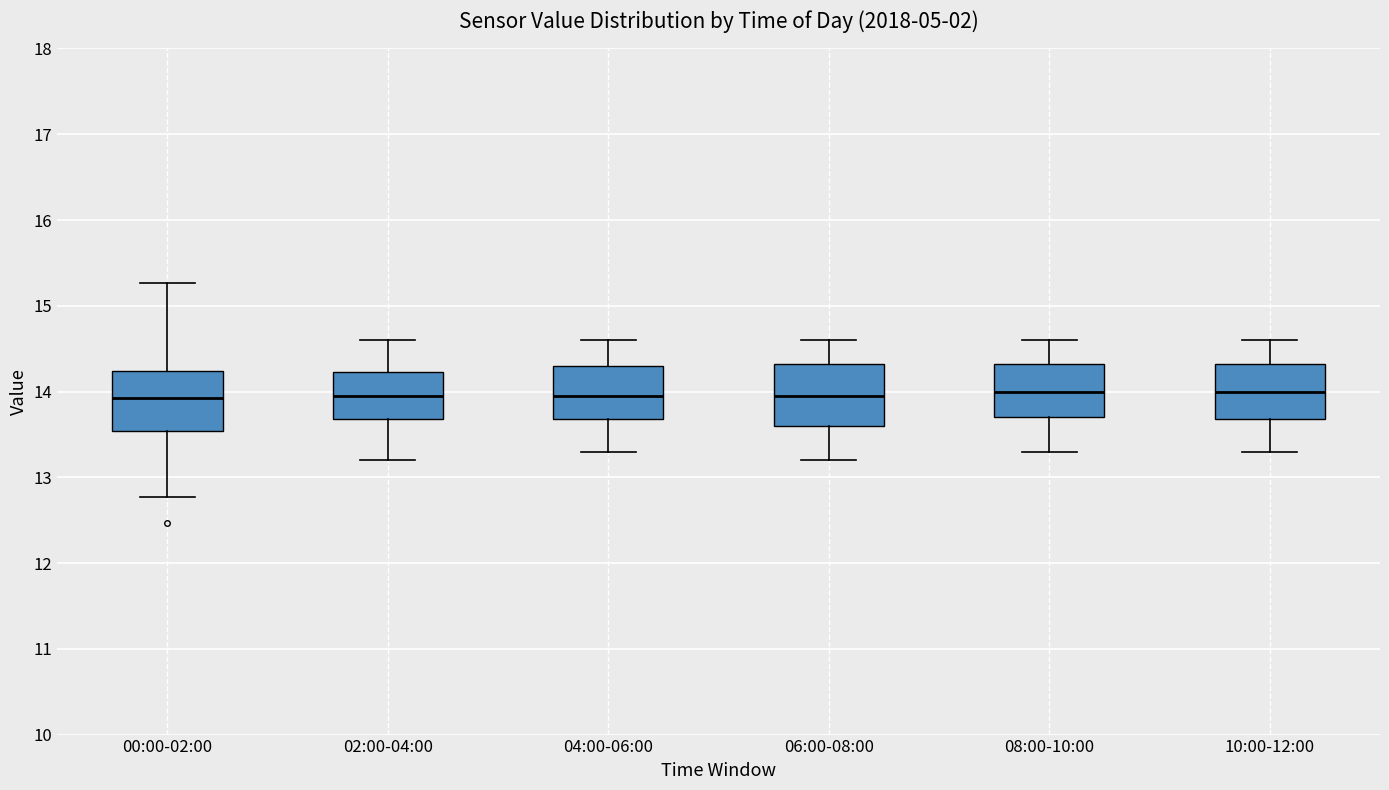

Reading left to right, read every box against the y-axis: the position of its median line, the range the box covers, and the ends of its whiskers. The values are not printed on the chart, so give them approximately, as read against the axis.

00:00-02:00: median 13.9, box 13.5 to 14.2, whiskers 12.8 to 15.3
02:00-04:00: median 14.0, box 13.7 to 14.2, whiskers 13.2 to 14.6
04:00-06:00: median 14.0, box 13.7 to 14.3, whiskers 13.3 to 14.6
06:00-08:00: median 14.0, box 13.6 to 14.3, whiskers 13.2 to 14.6
08:00-10:00: median 14.0, box 13.7 to 14.3, whiskers 13.3 to 14.6
10:00-12:00: median 14.0, box 13.7 to 14.3, whiskers 13.3 to 14.6